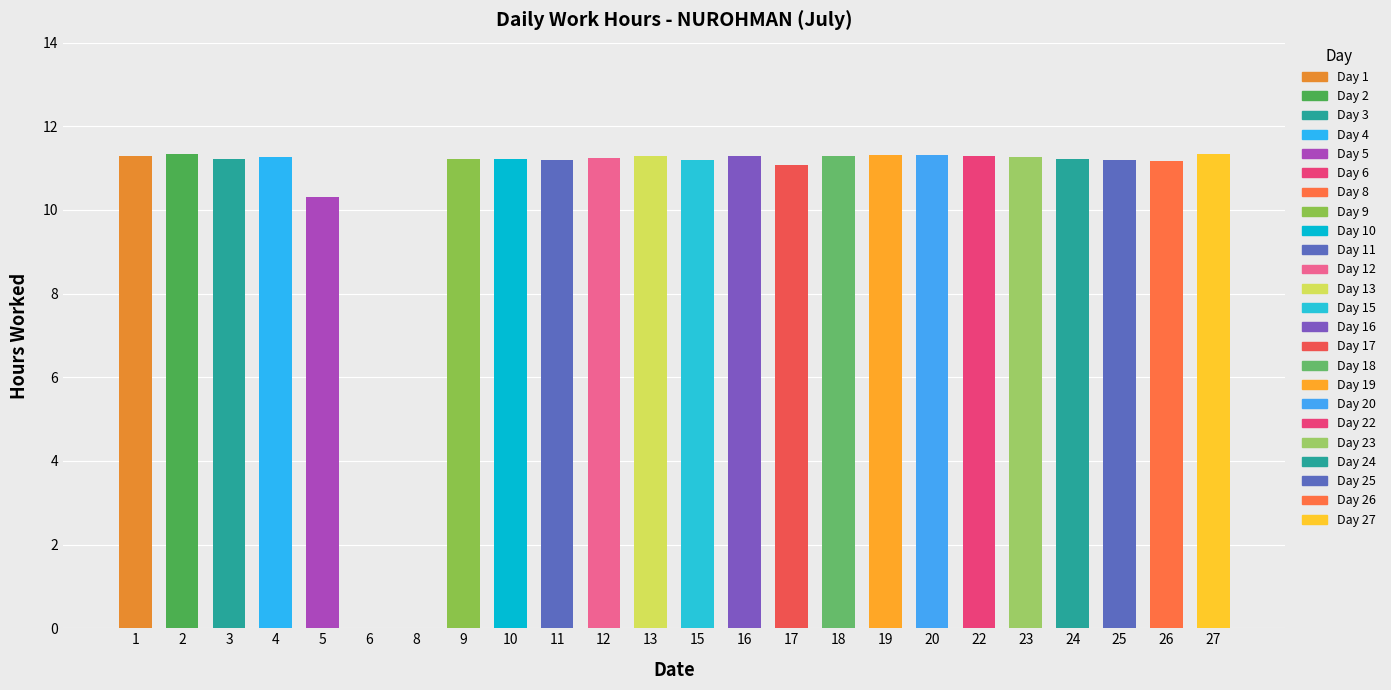

Which label corresponds to the largest value in the chart?

2